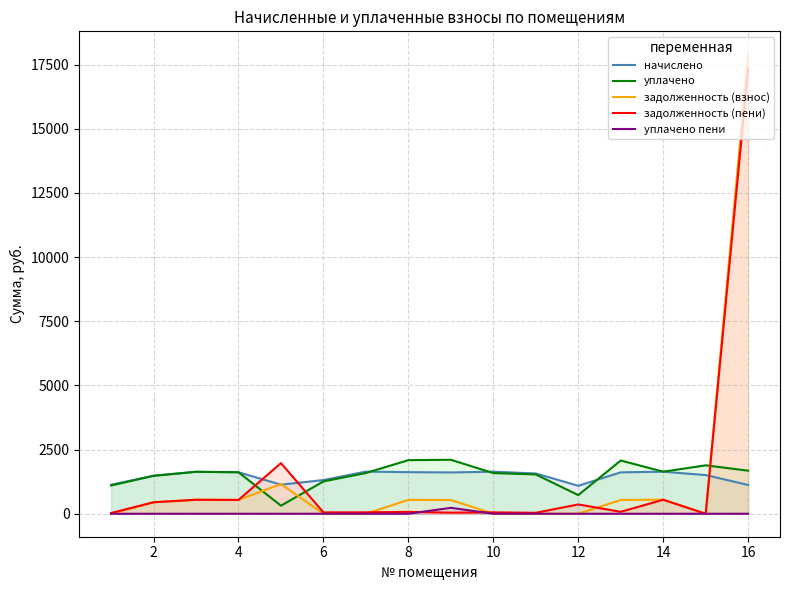

What is the highest value of the начислено series?

1642.4